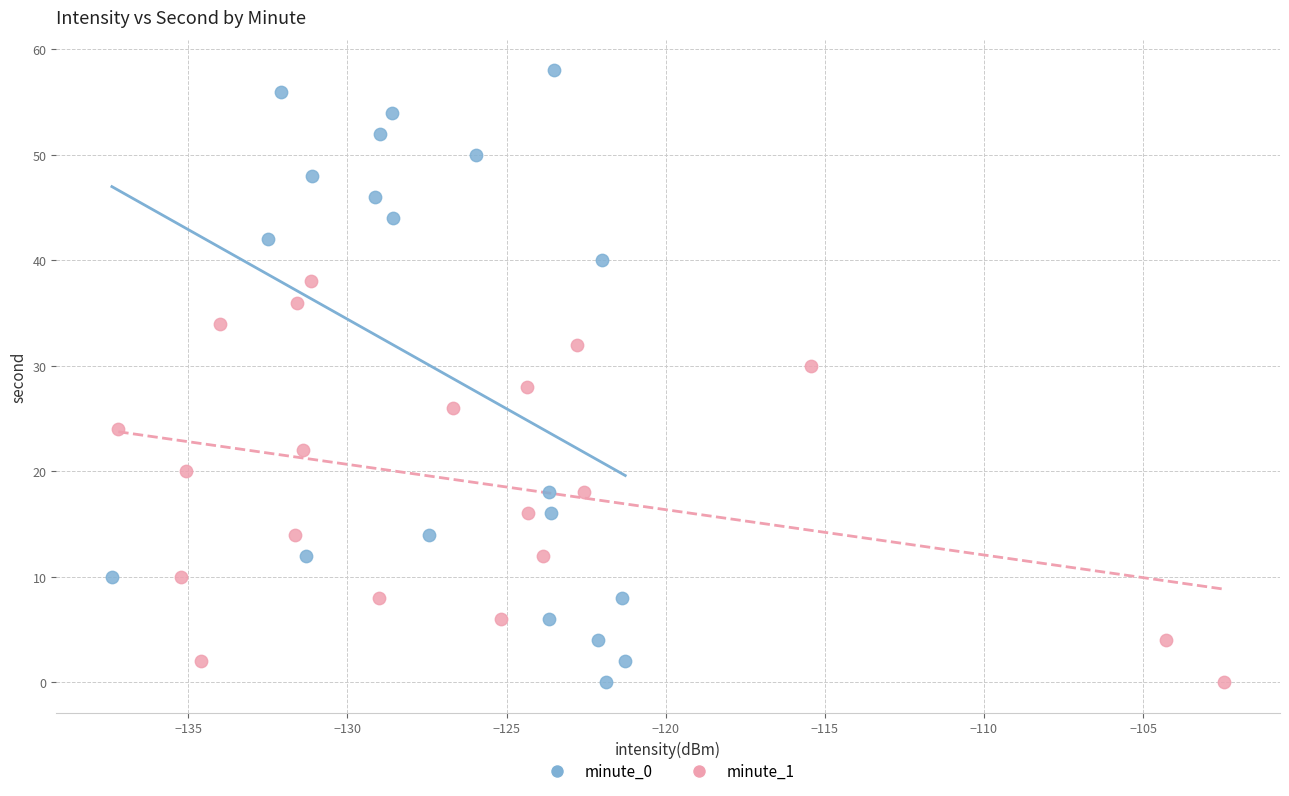

Which series contains the highest Y value?

minute_0